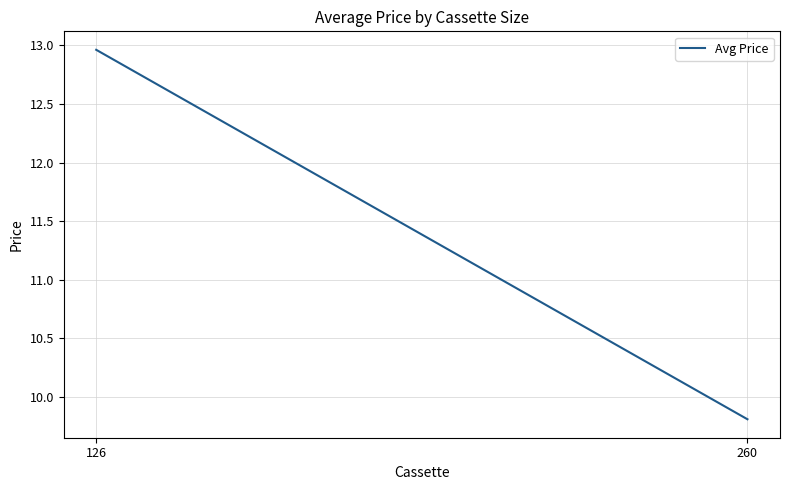

True or false: the data shows 9.8 at 260.

True